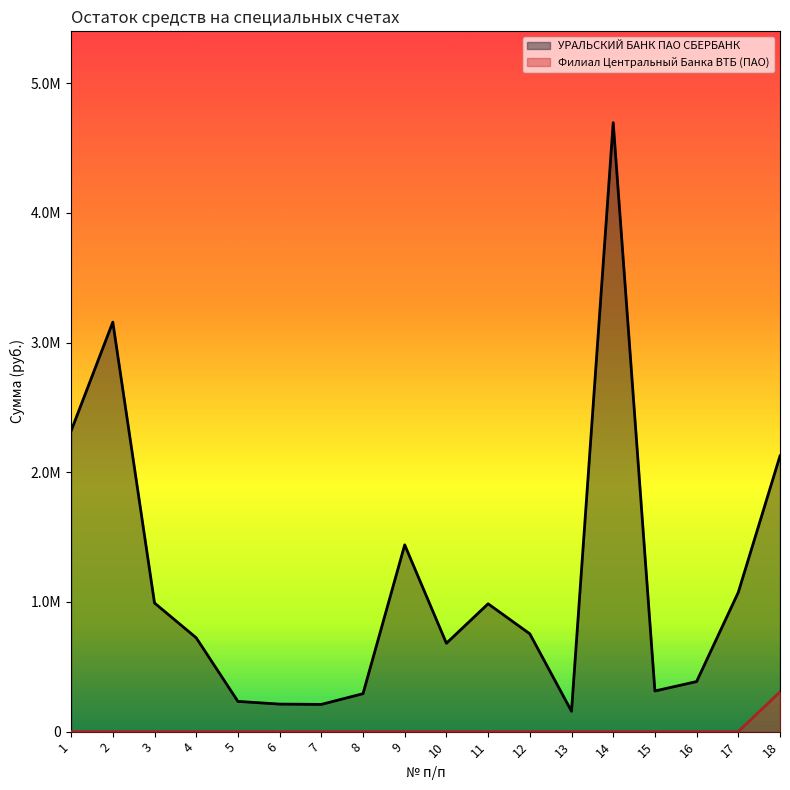

What is the difference between the highest and lowest values at 5?

233224.8